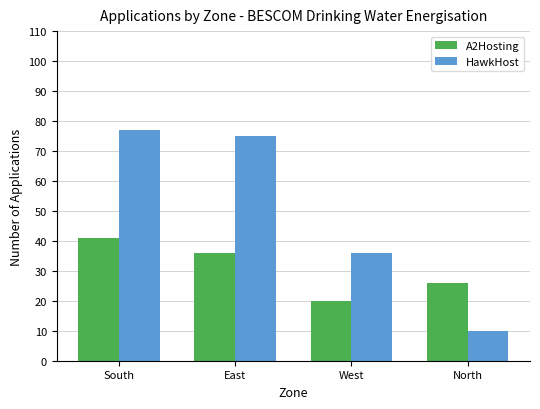

What is the difference between the second highest and minimum values in the HawkHost series?

65